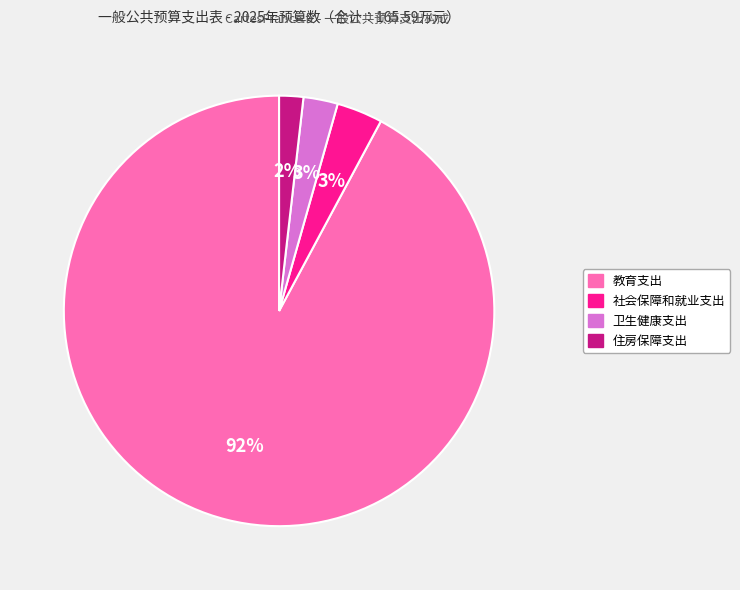

What is the ratio of the value at 住房保障支出 to the value at 卫生健康支出?

0.7